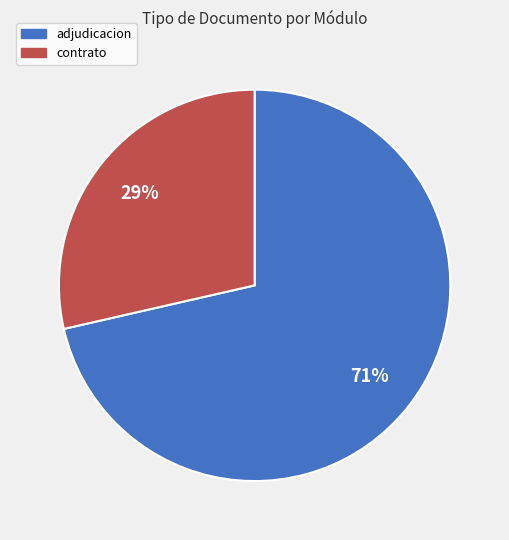

Which has a higher value, adjudicacion or contrato?

adjudicacion